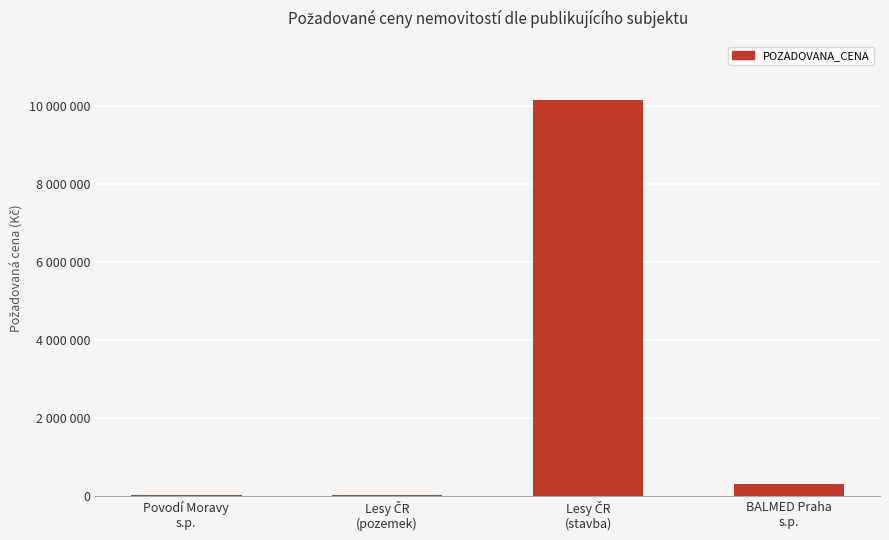

What is the change in value from Povodí Moravy
s.p. to Lesy ČR
(stavba)?

+10132000